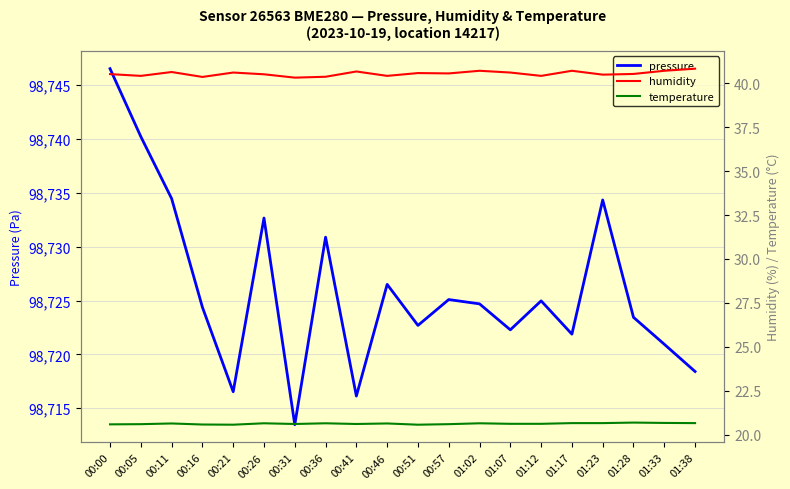

List the labels in order of humidity value, largest first.

01:38, 01:02, 01:17, 01:33, 00:41, 00:11, 00:21, 01:07, 00:51, 00:57, 01:28, 00:00, 00:26, 01:23, 00:05, 00:46, 01:12, 00:36, 00:16, 00:31